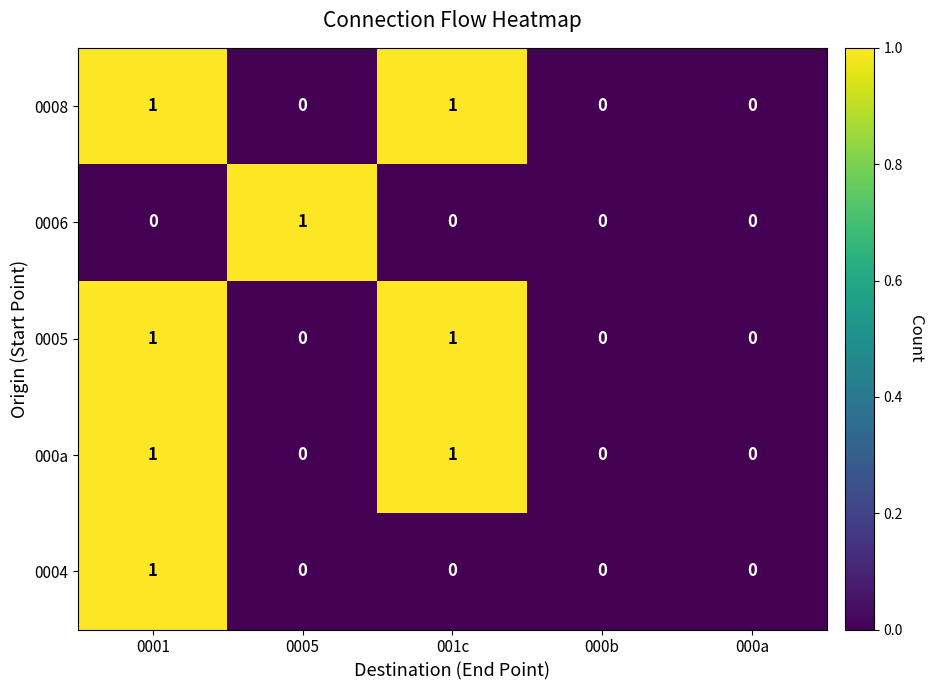

Reading left to right, transcribe all the data shown in this chart.

0008: 1	0	1	0	0
0006: 0	1	0	0	0
0005: 1	0	1	0	0
000a: 1	0	1	0	0
0004: 1	0	0	0	0